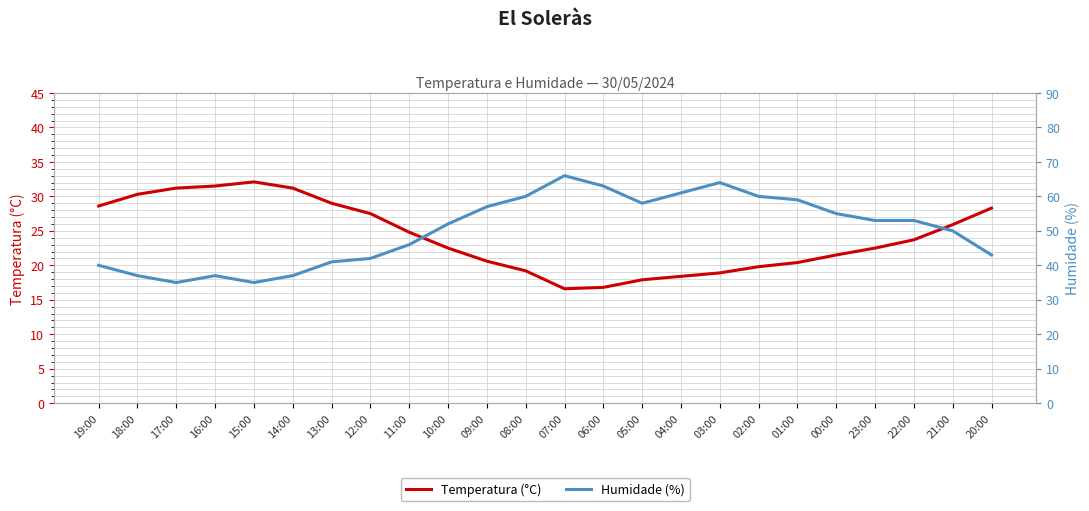

Which category has the lowest value in the Humidade (%) series?

17:00